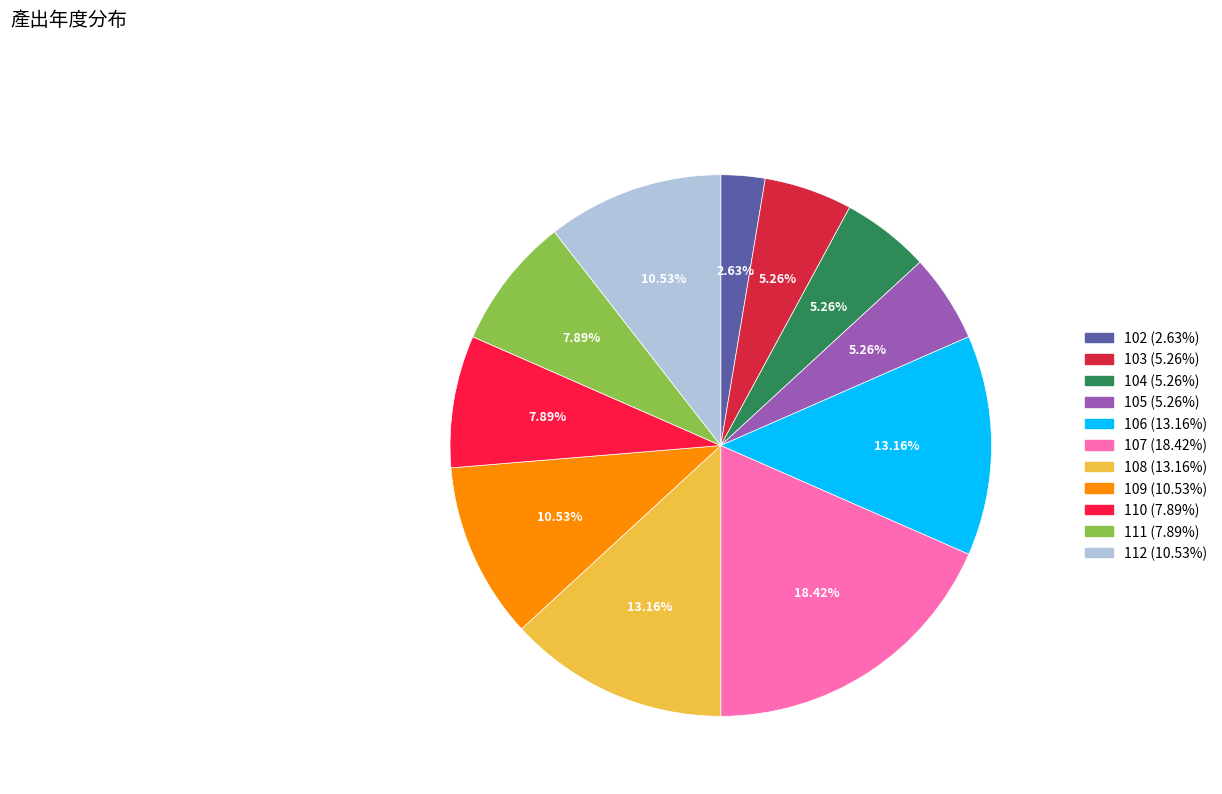

Does 102 represent more than half of the total?

No